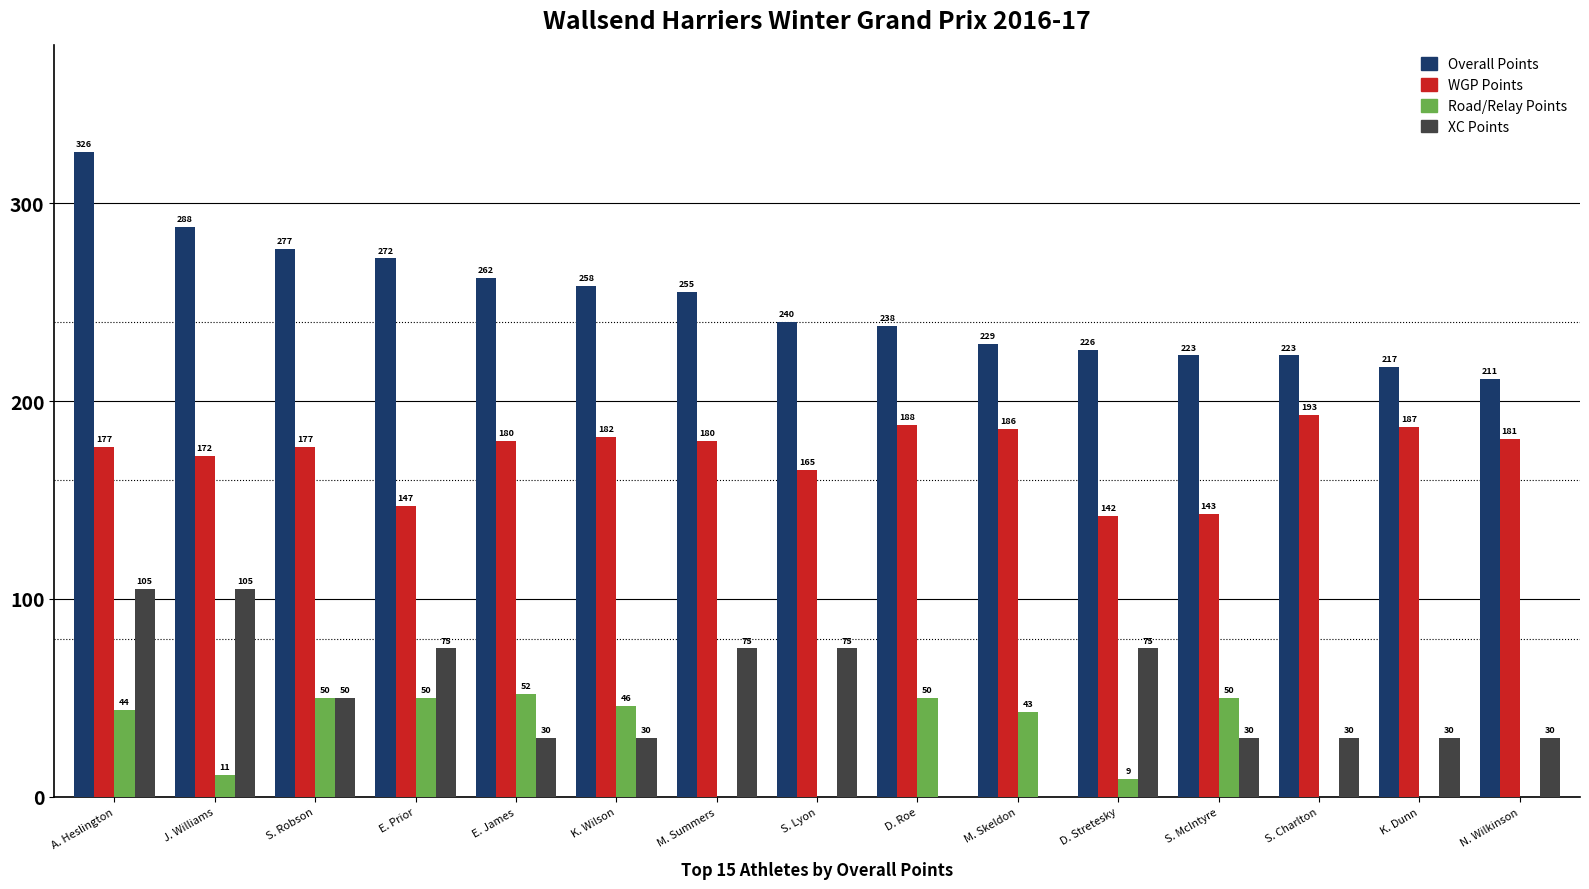

Which series has the largest total across all categories?

Overall Points